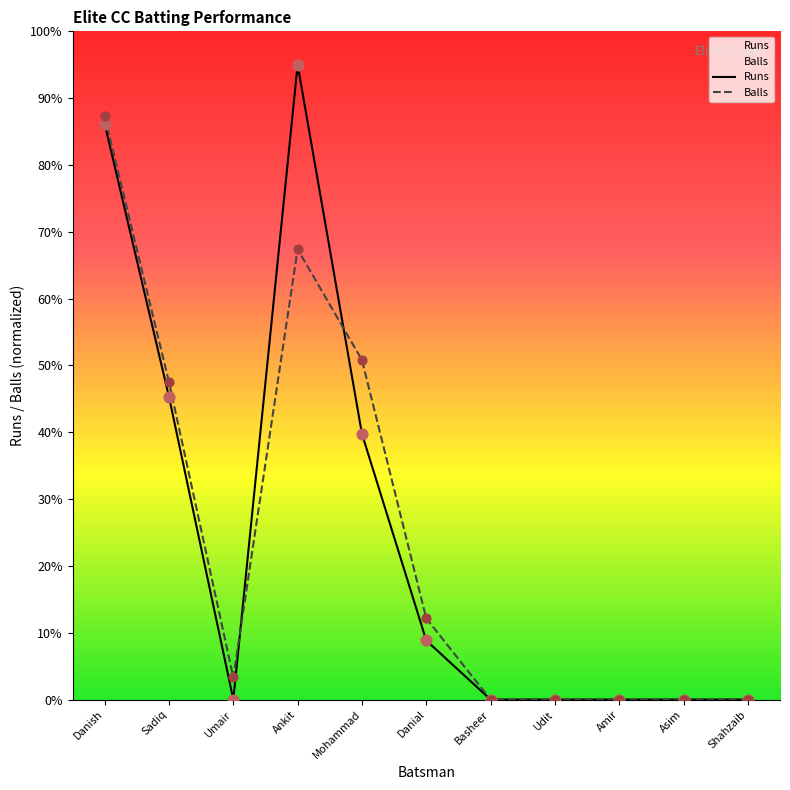

Is the value of Balls at Basheer greater than the value of Runs at Shahzaib?

No